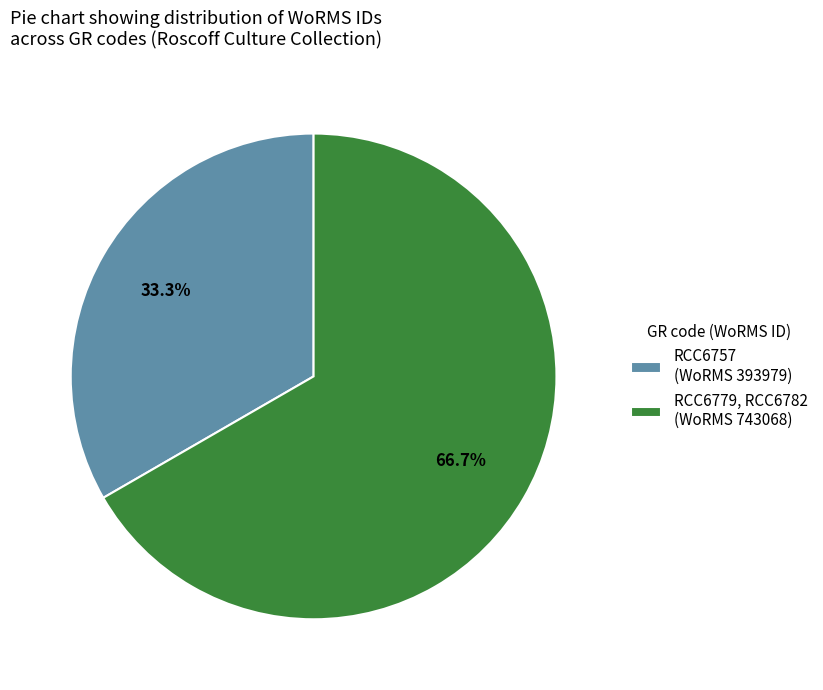

To the nearest percent, what is the difference between the largest and smallest slice percentages?

33%